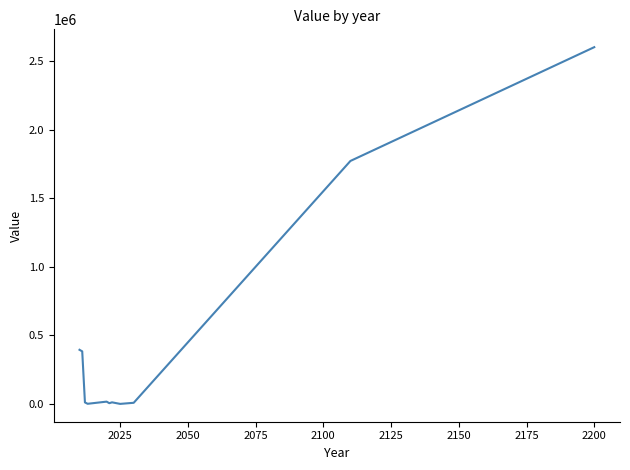

What is the difference between the maximum and minimum values?

2604631